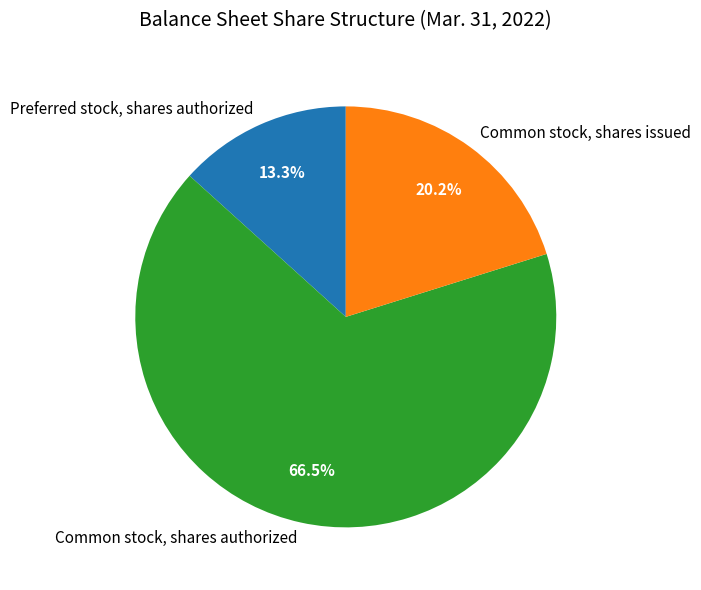

Count the number of slices in the pie.

3